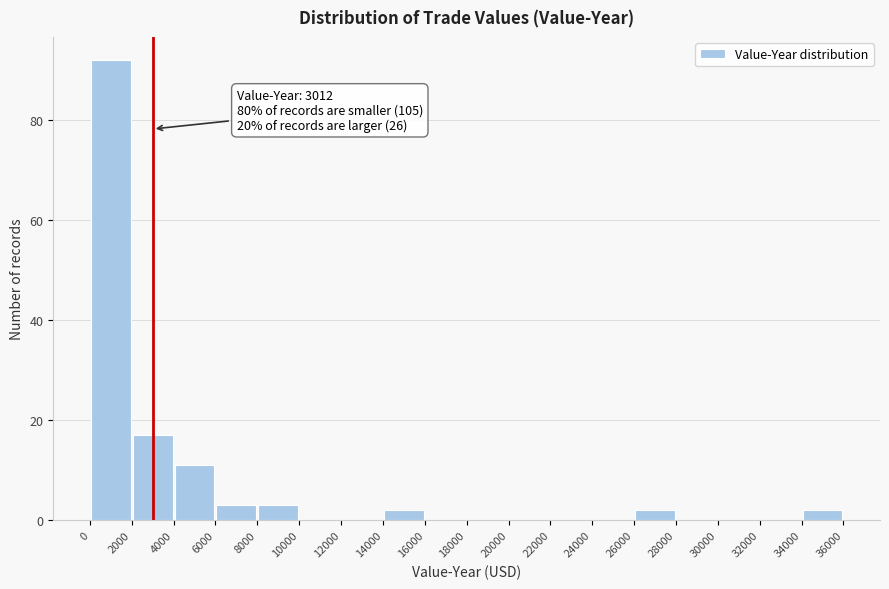

Which range on the x-axis has the tallest bar?

0 to 2000